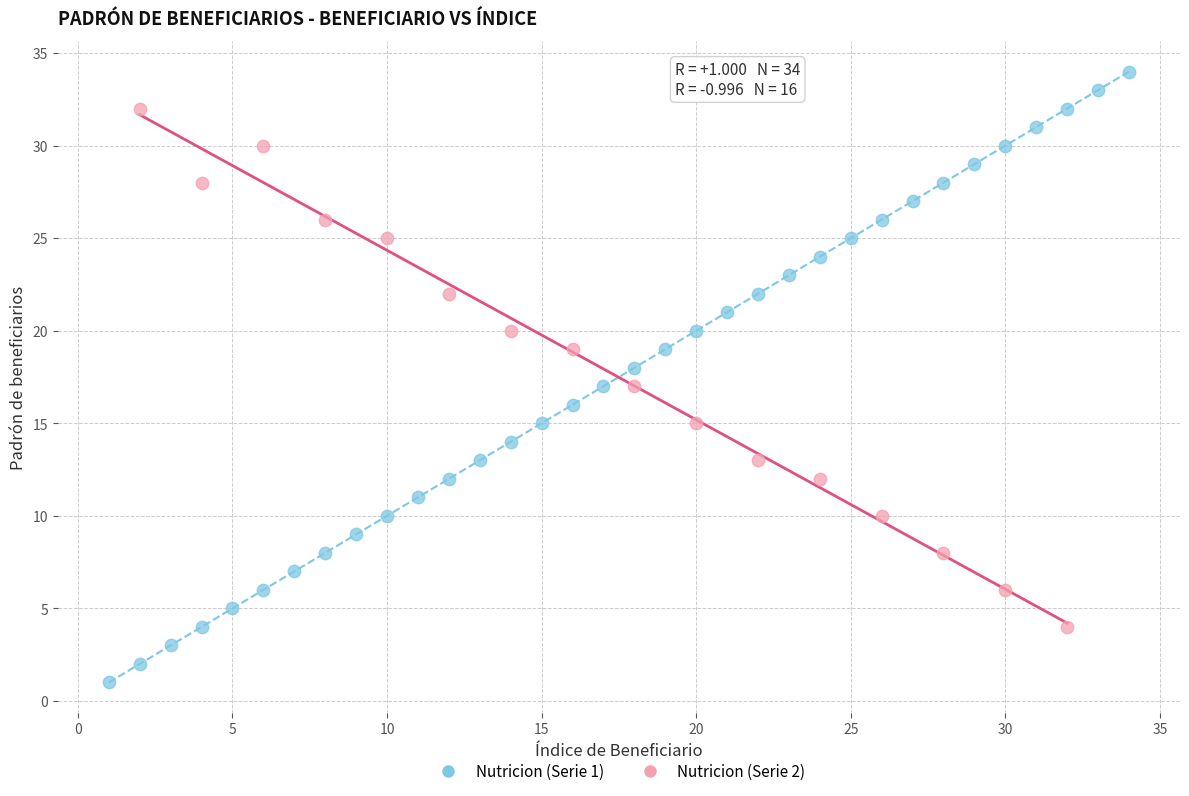

Which series has the widest spread of Y values?

Nutricion (Serie 1)